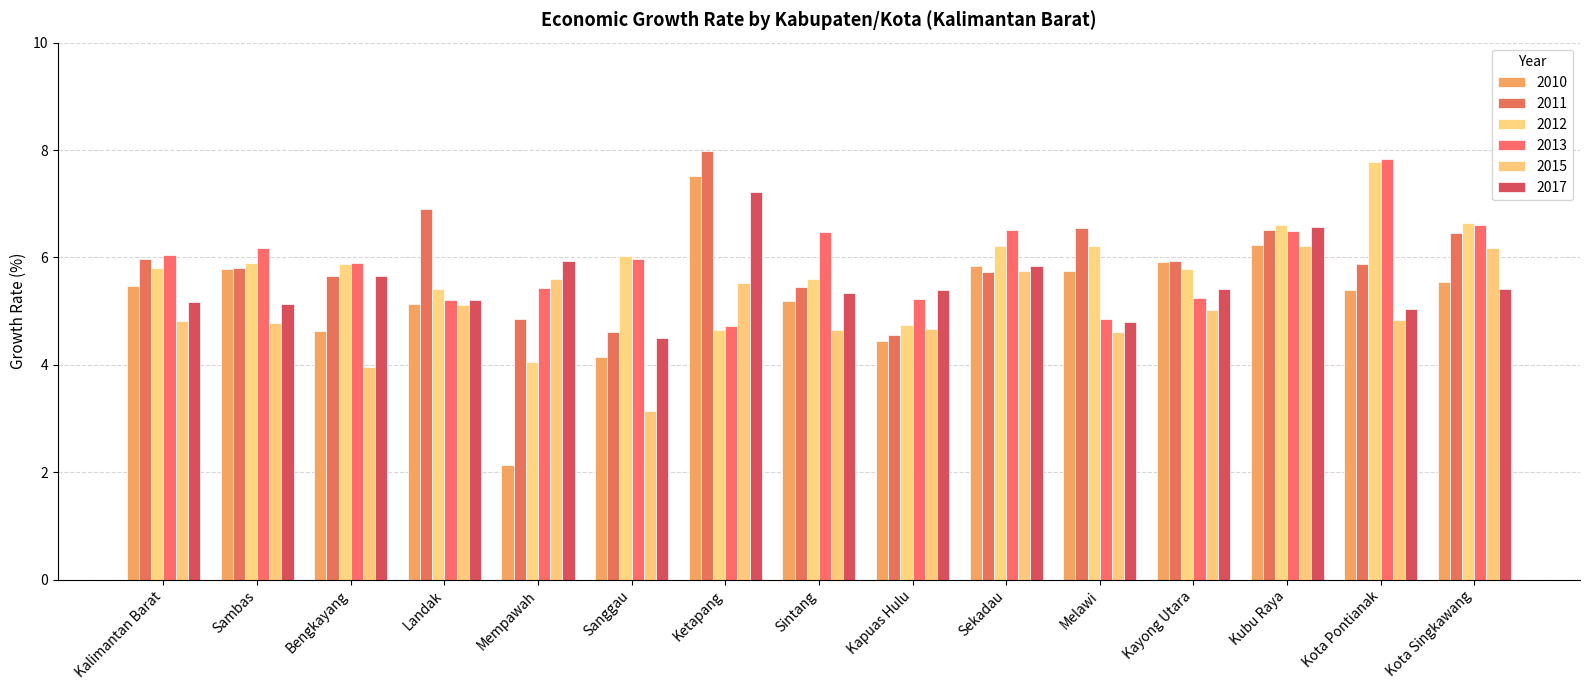

Which series has the largest range (max minus min)?

2010